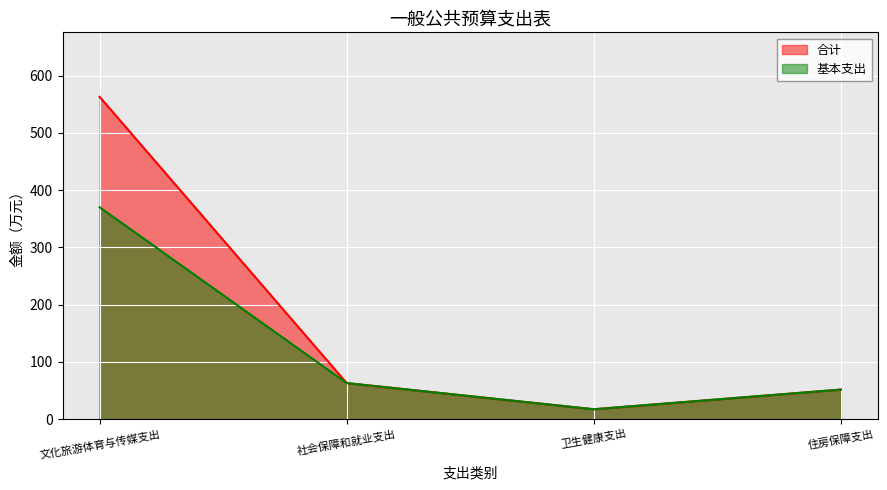

What is the value of the 合计 point at the 3rd from the left?

17.1